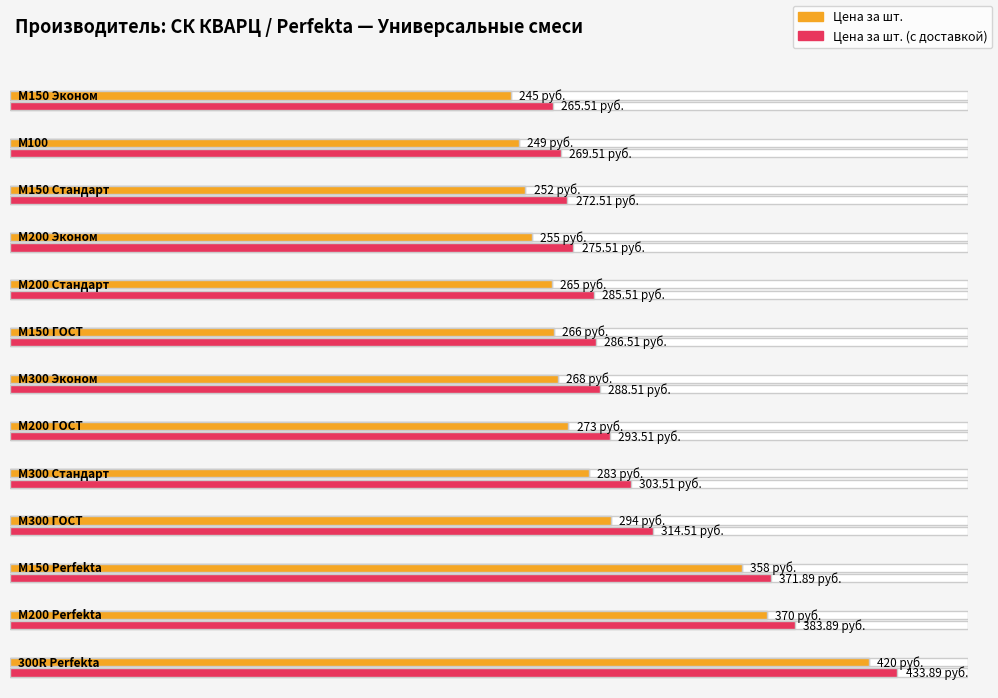

Rank the categories by Цена за шт. value from highest to lowest.

300R Perfekta, М200 Perfekta, М150 Perfekta, М300 ГОСТ, М300 Стандарт, М200 ГОСТ, М300 Эконом, М150 ГОСТ, М200 Стандарт, М200 Эконом, М150 Стандарт, М100, М150 Эконом